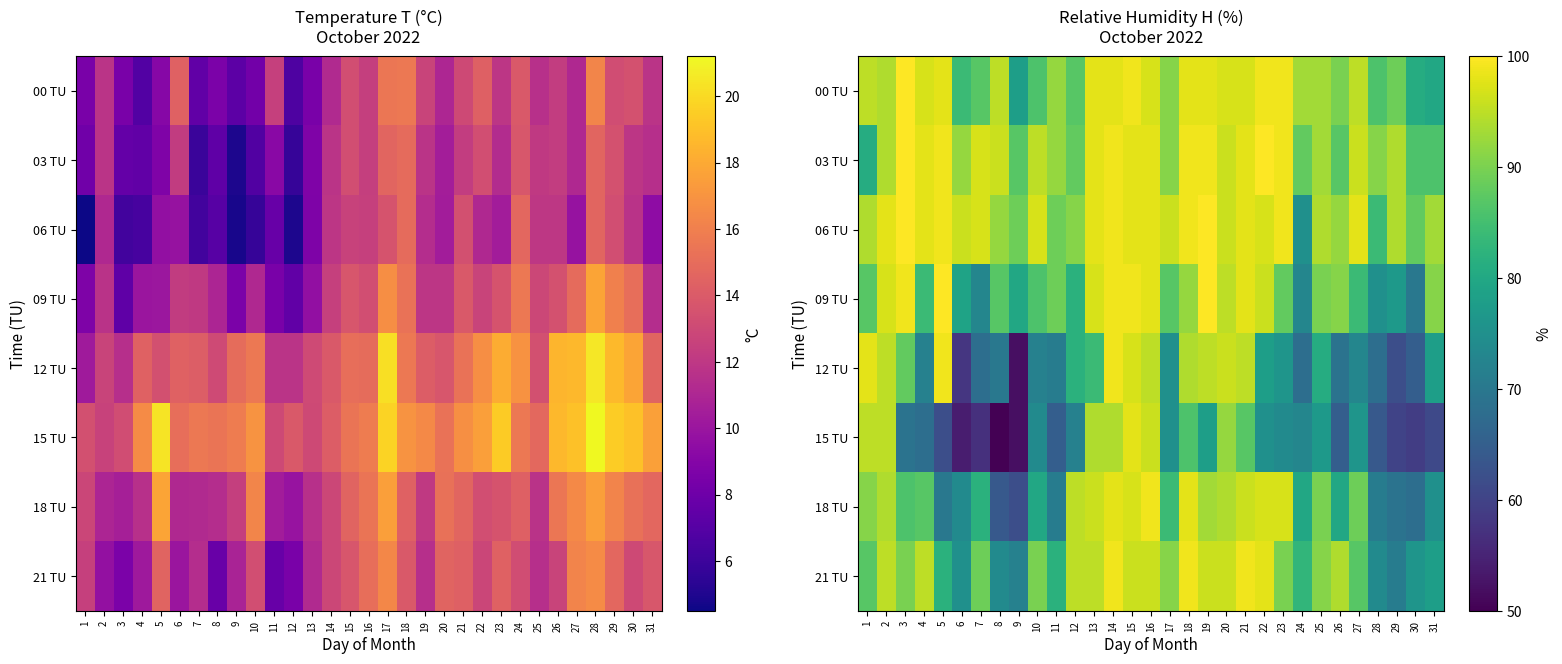

The 09 TU series shows 69 at 3. True or false?

False